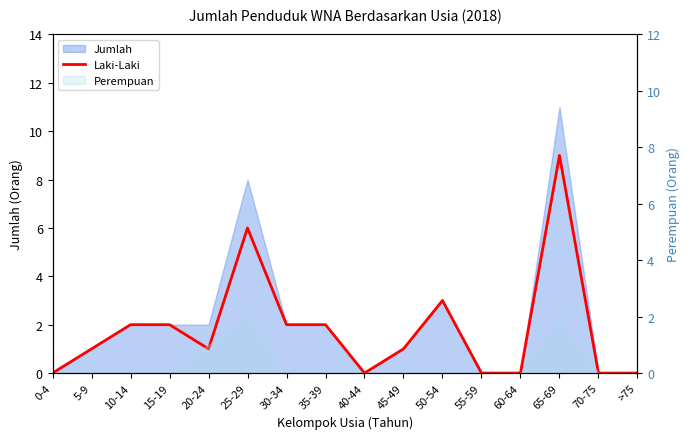

Between 55-59 and 45-49, which is larger?

45-49